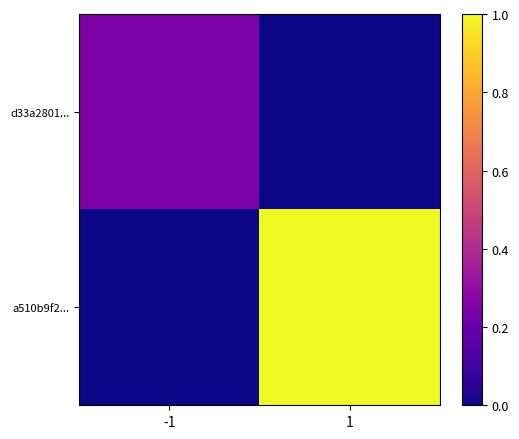

At which category does the chart reach its minimum across all series?

1